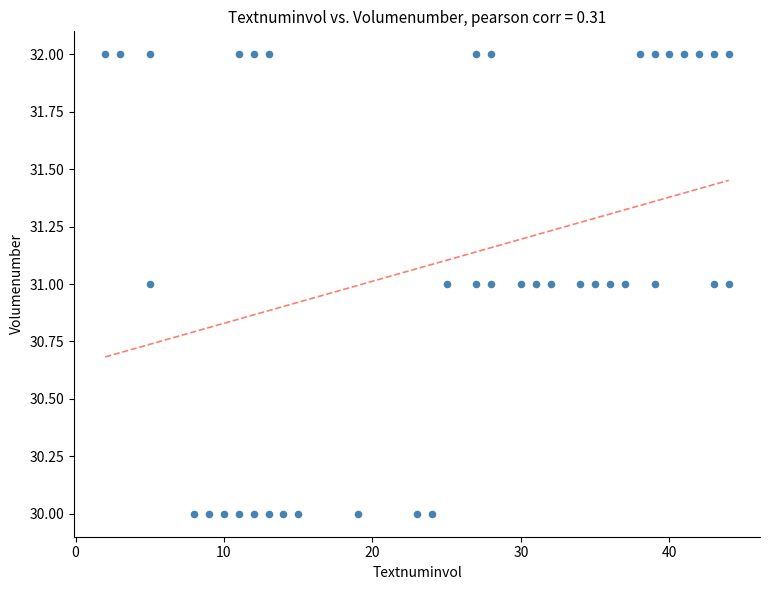

What is the range of X values (max minus min)?

42